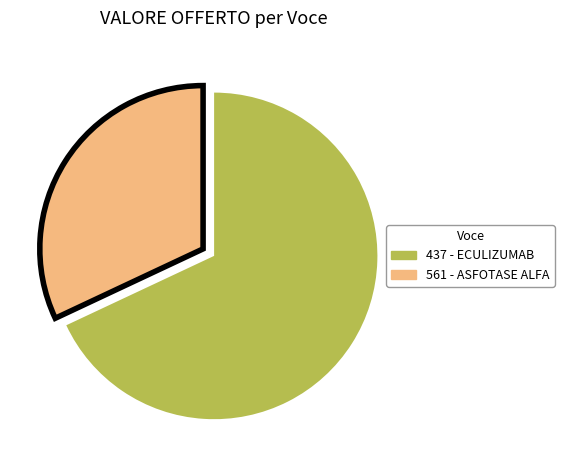

Rank the categories by value from highest to lowest.

437 - ECULIZUMAB, 561 - ASFOTASE ALFA